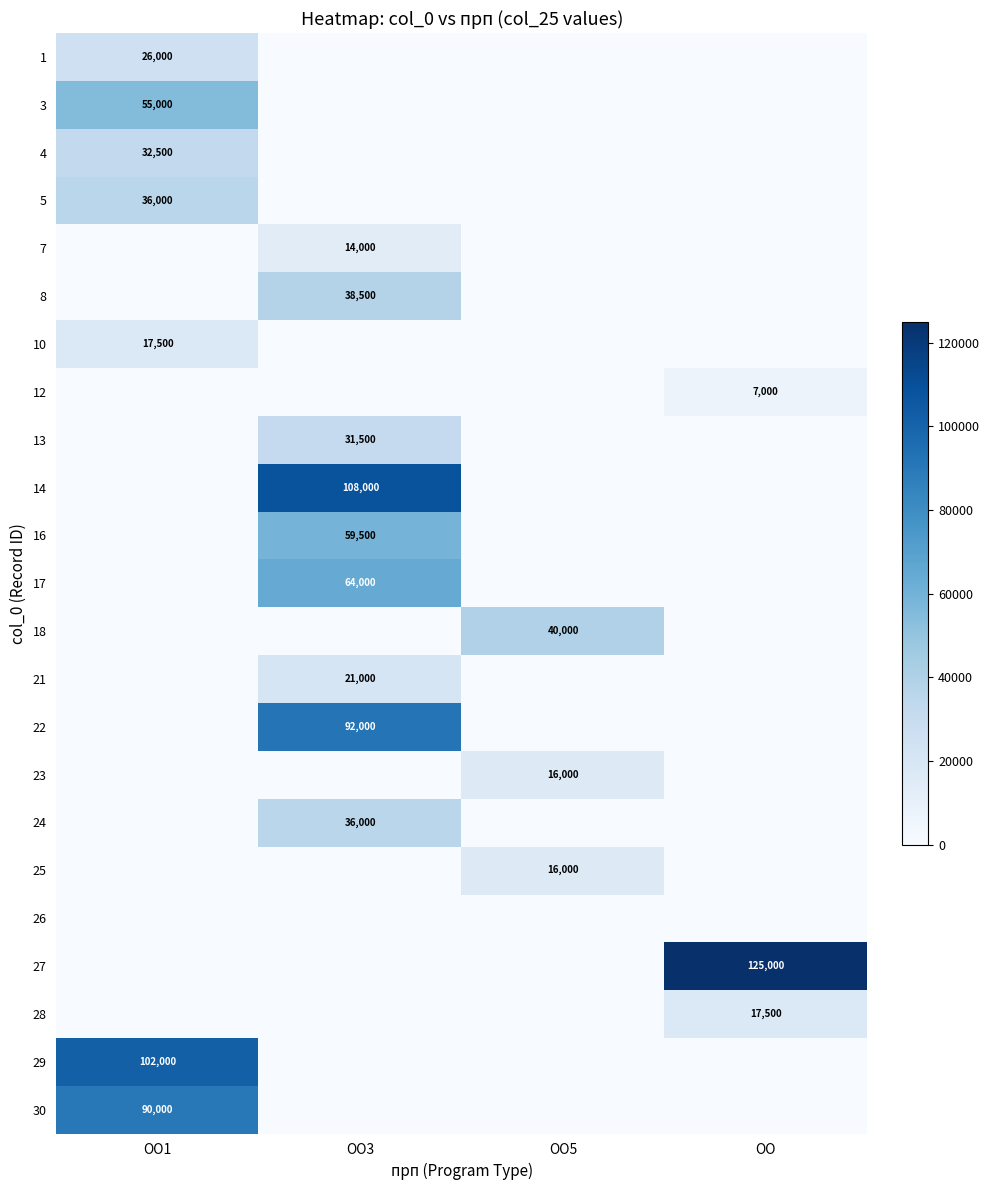

The 30 series shows 51430 at ОО1. True or false?

False